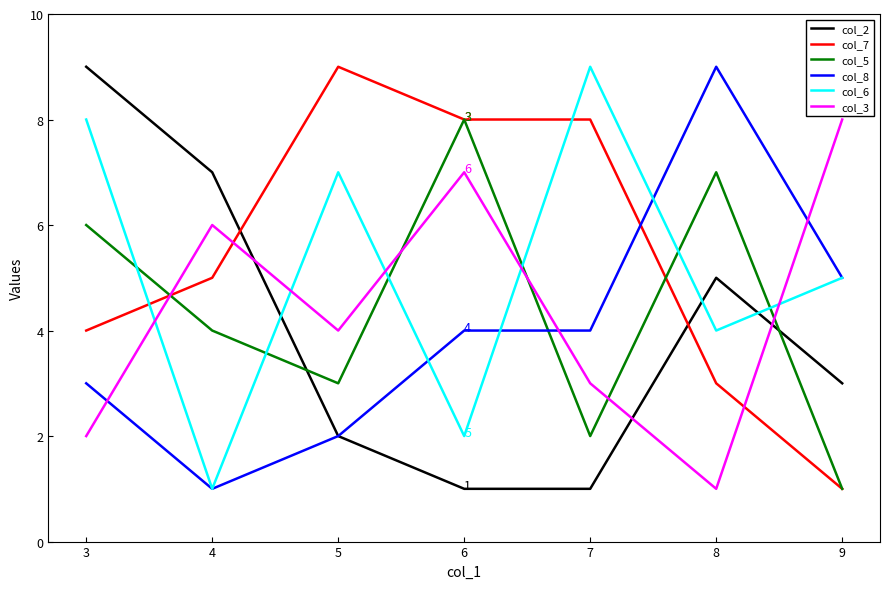

Count the number of categories in the chart.

7